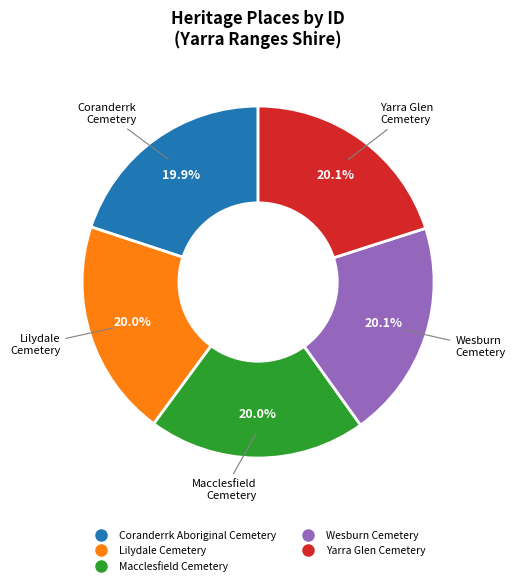

To the nearest percent, what is the average slice percentage?

20%